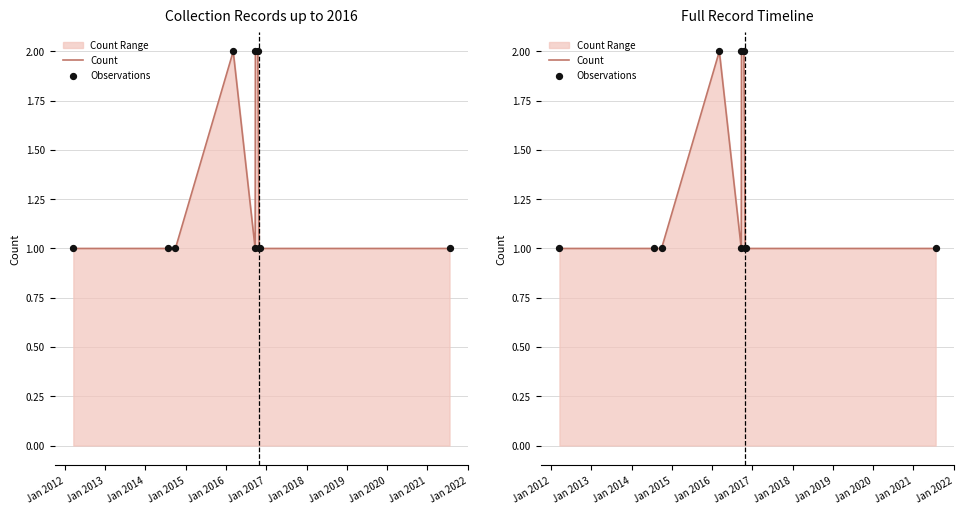

Which series reaches the maximum Y coordinate?

Count